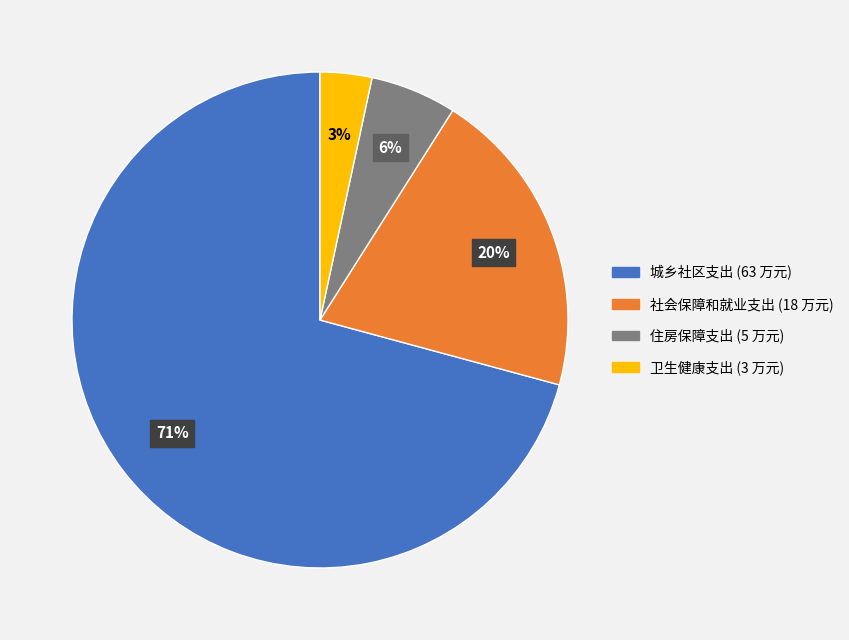

Which slice is the smallest?

卫生健康支出